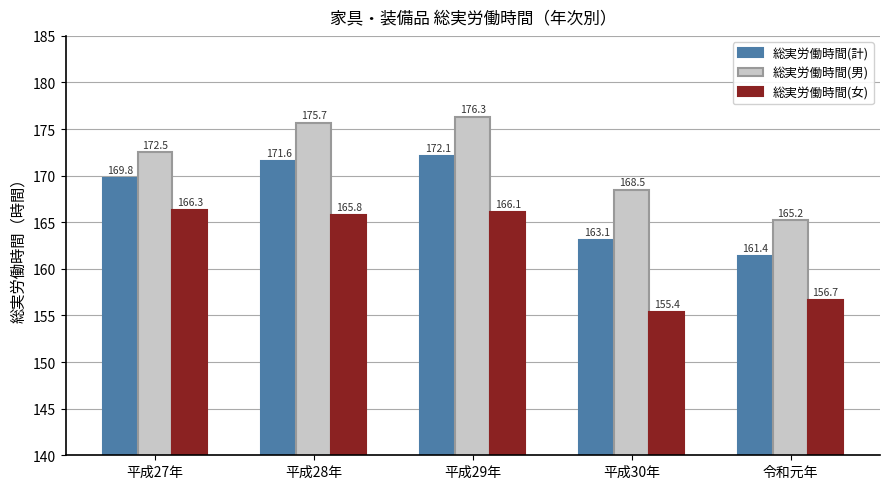

What is the approximate value of 総実労働時間(計) at 平成28年?

171.6